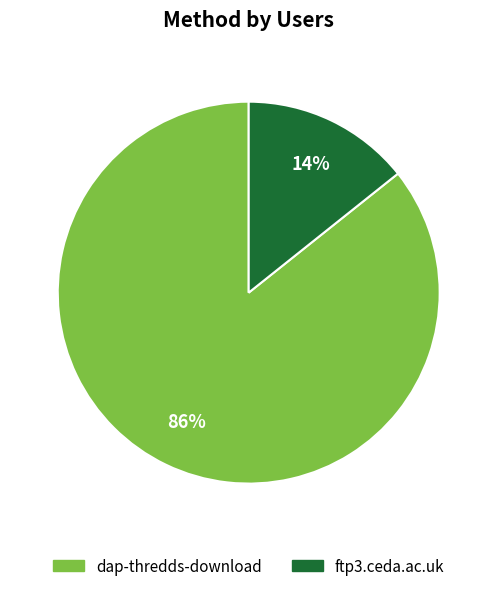

How many segments does this pie chart have?

2